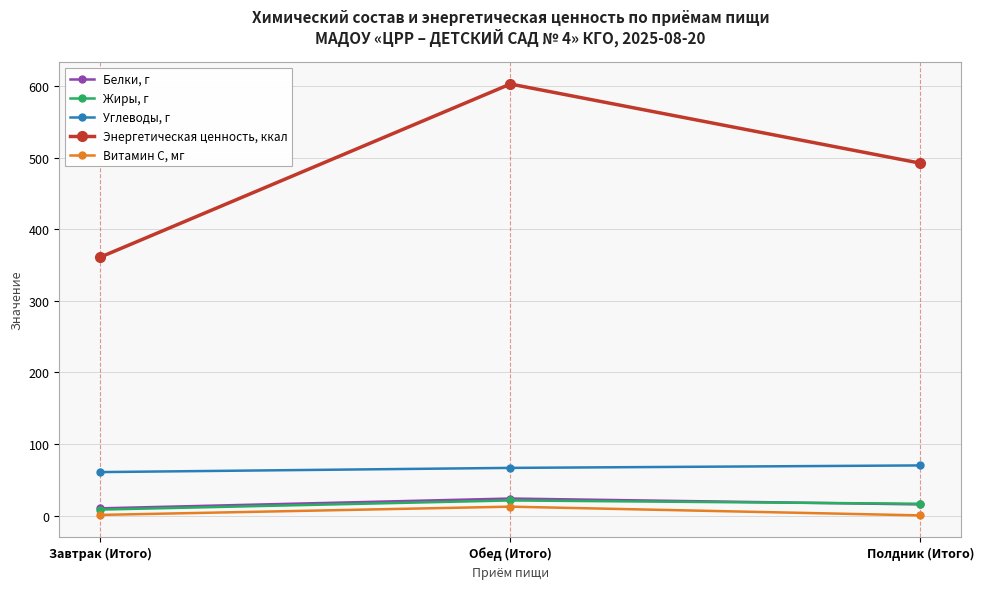

What is the label of the 2nd point from the left?

Обед (Итого)